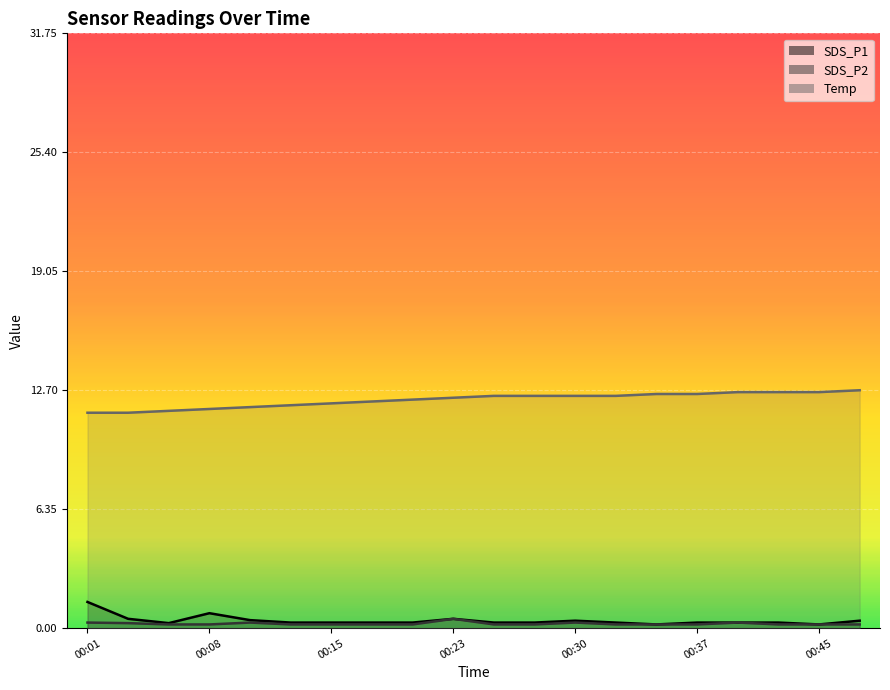

What is the difference between the maximum and minimum values in the SDS_P2 series?

0.3